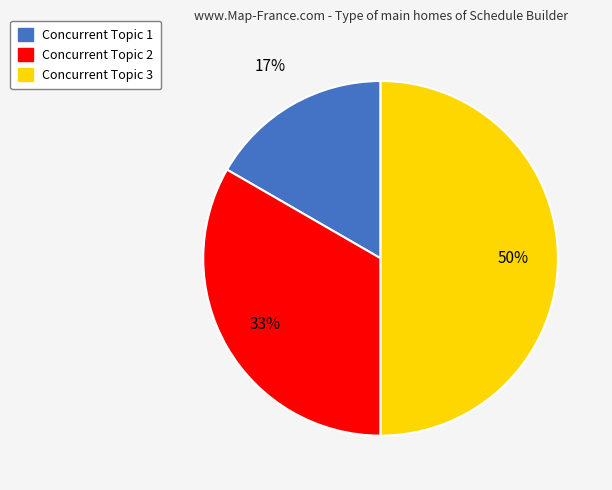

To the nearest percent, what is the difference between the Concurrent Topic 3 and Concurrent Topic 2 slice percentages?

17%